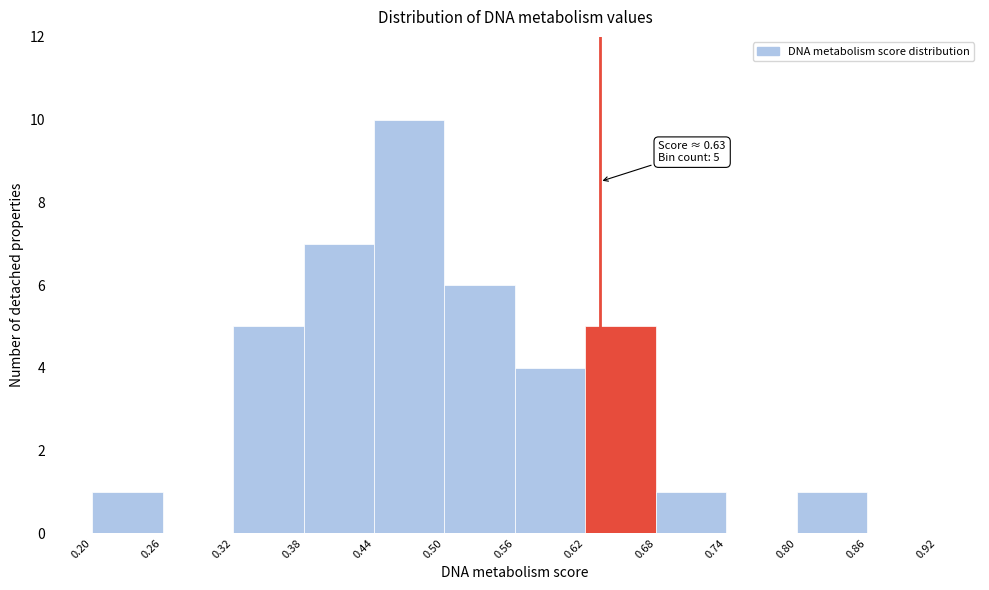

Over which range of the x-axis is the bar tallest?

0.44 to 0.50